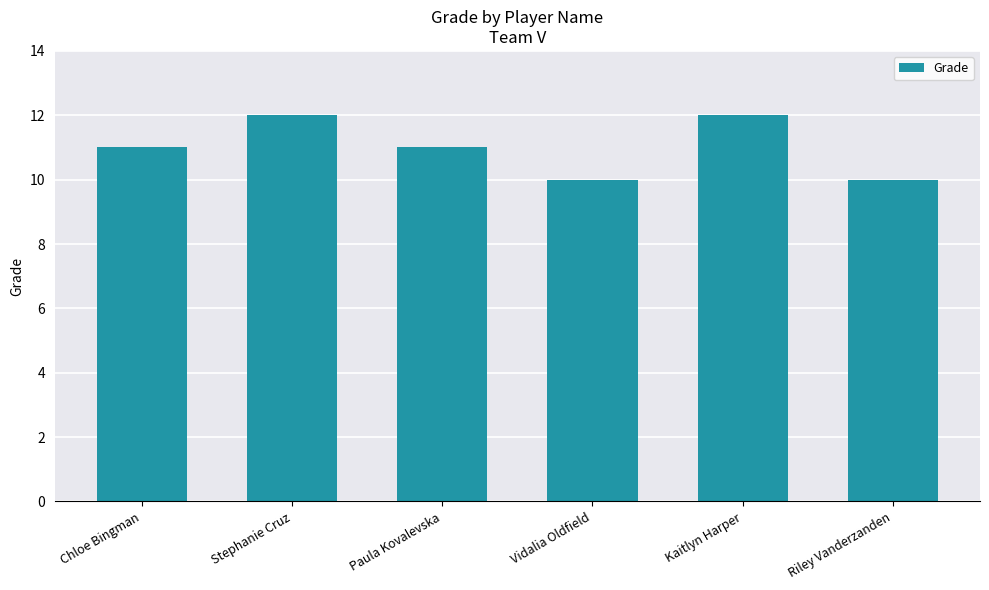

What is the greatest value displayed?

12